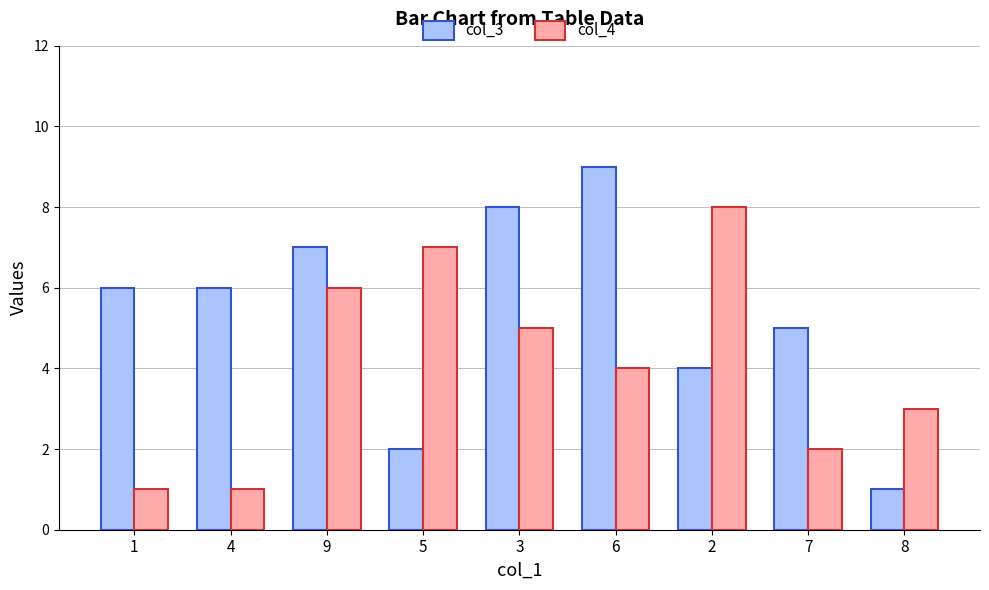

The value of col_3 at 1 is 9. True or false?

False